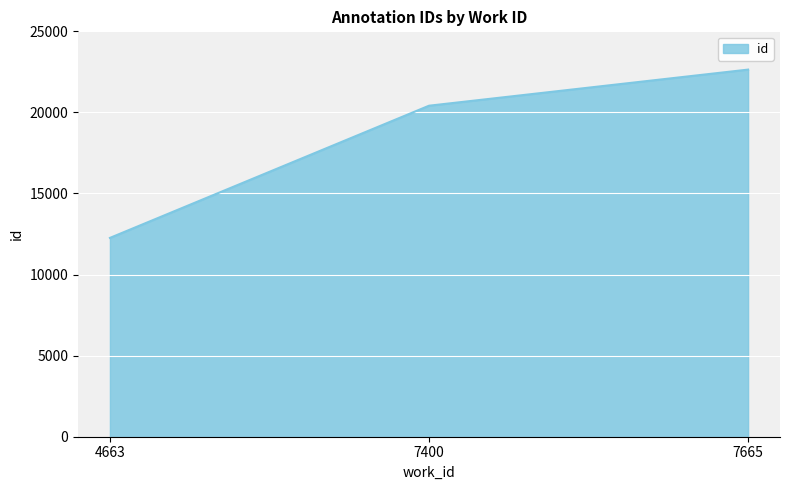

Read the value at 4663.

12261